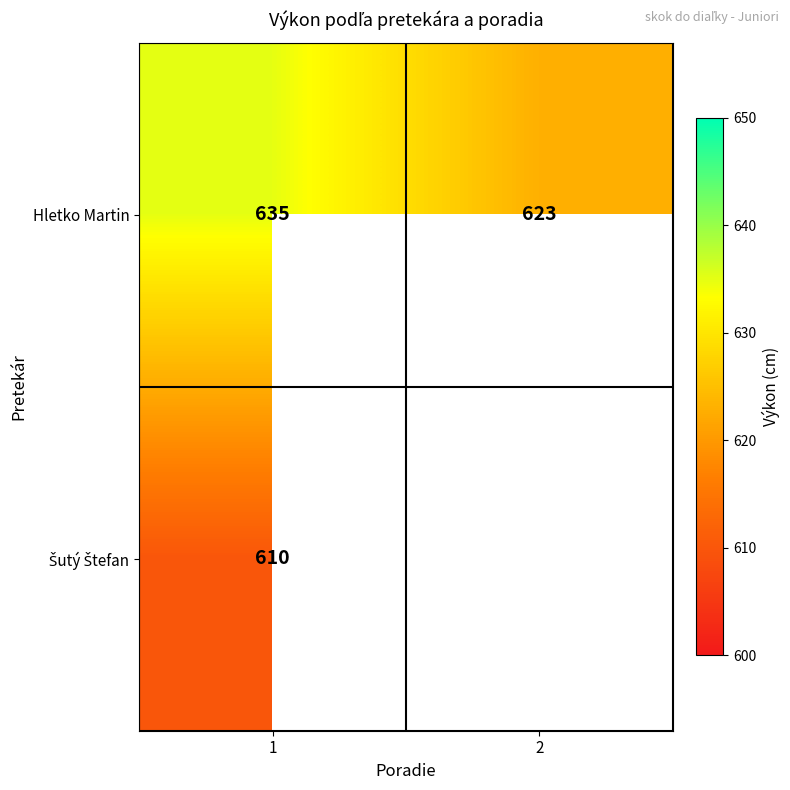

What is the spread (max minus min) of values at 1?

25